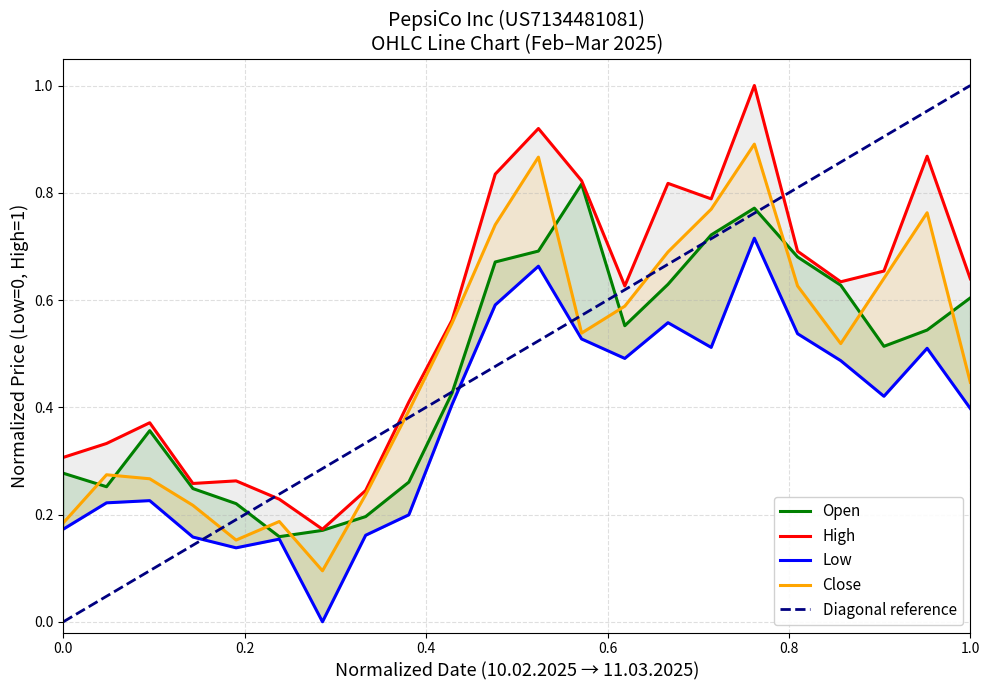

What is the spread (max minus min) of values at 04.03.2025?

0.3